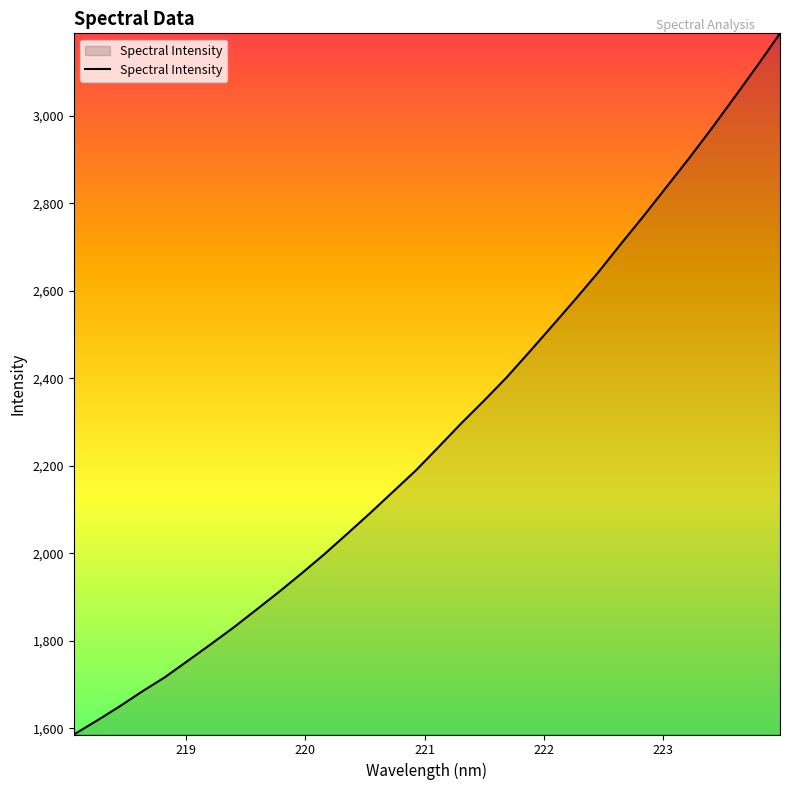

What is the smallest value displayed?

1586.0